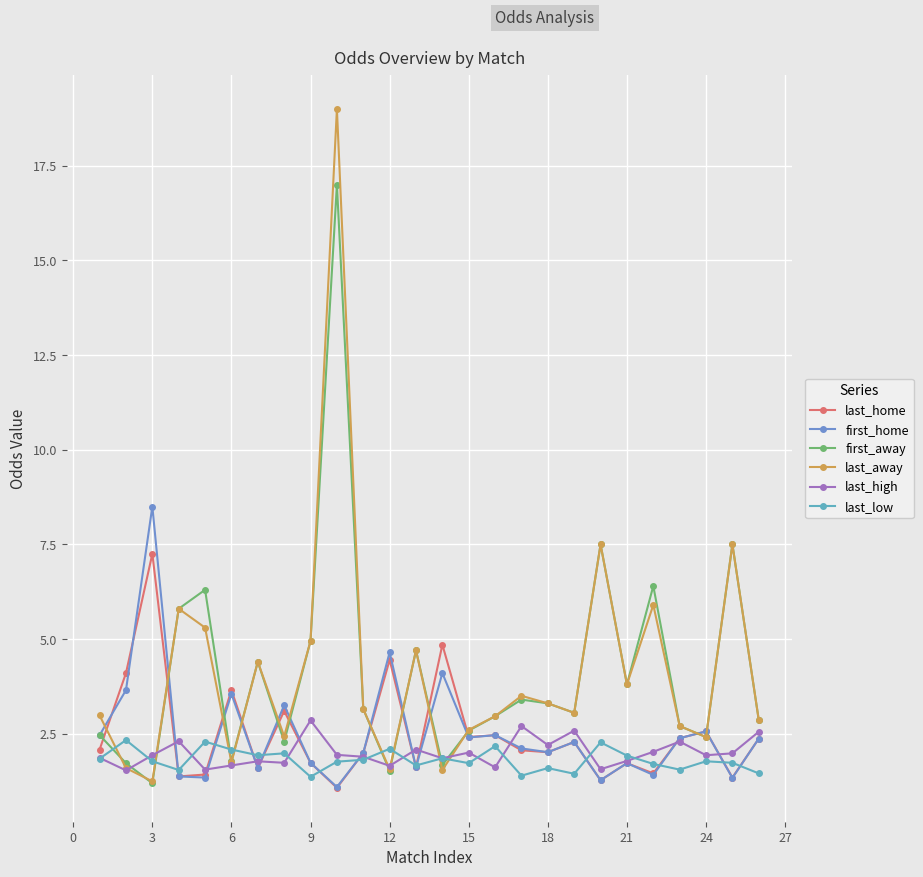

True or false: first_home and last_home cross at least once.

True